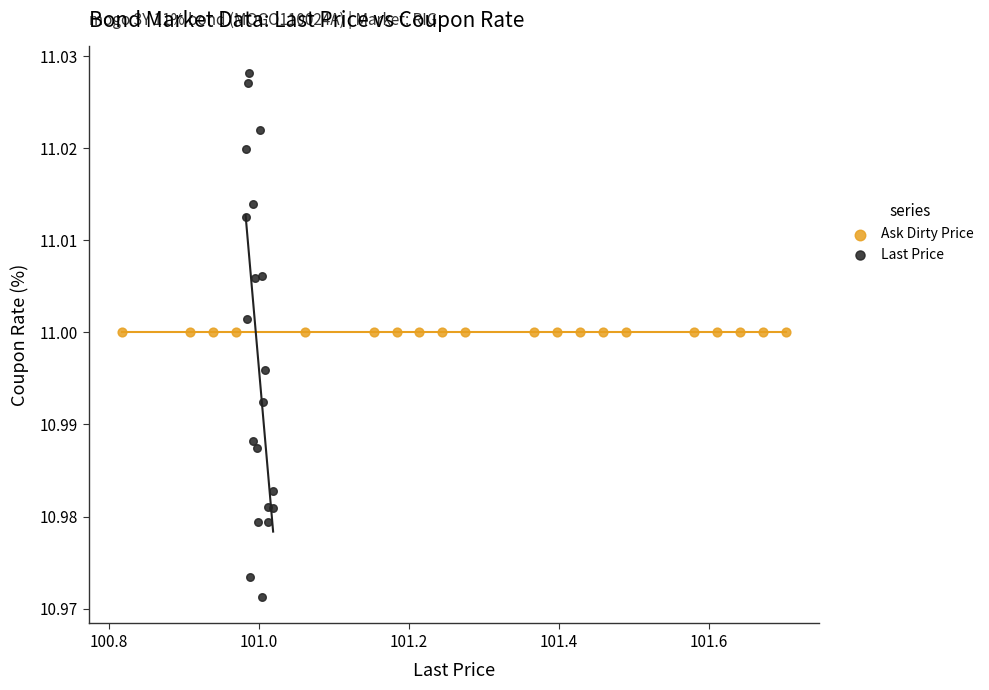

Which series contains the lowest Y value?

Last Price